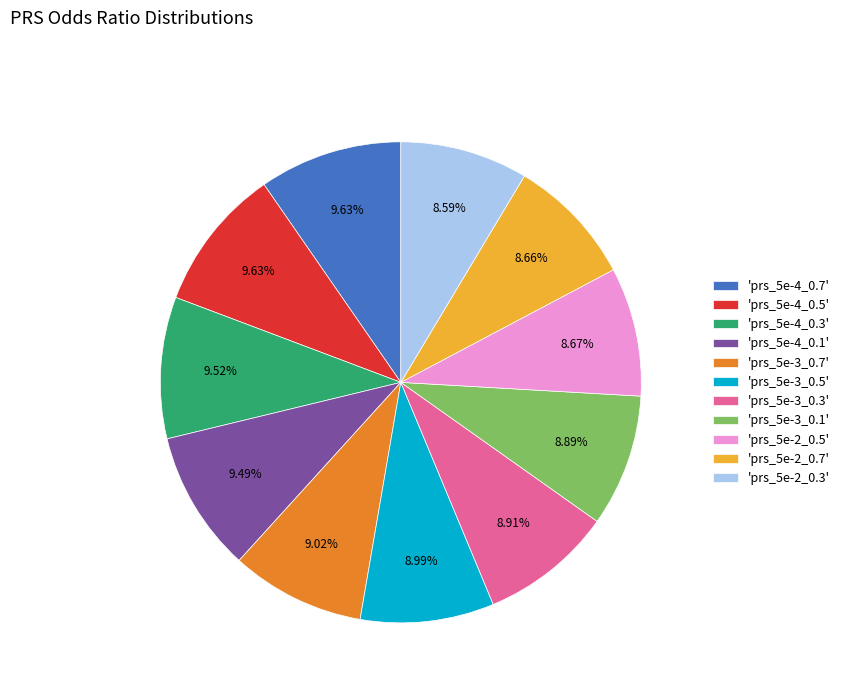

Is there any slice that represents more than half of the pie?

No